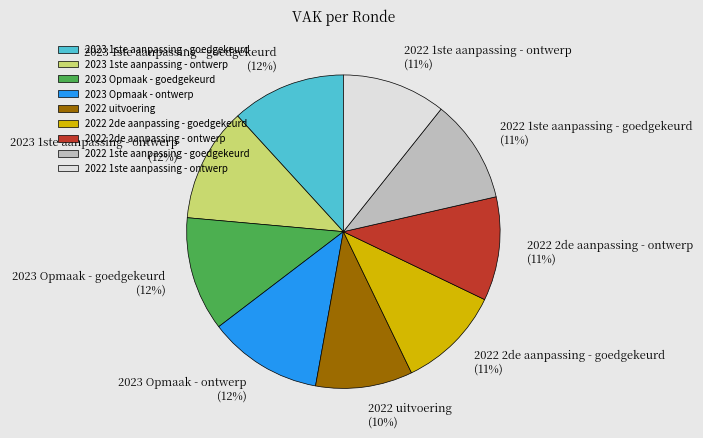

What percentage is the 2023 1ste aanpassing - goedgekeurd slice, to the nearest percent?

12%